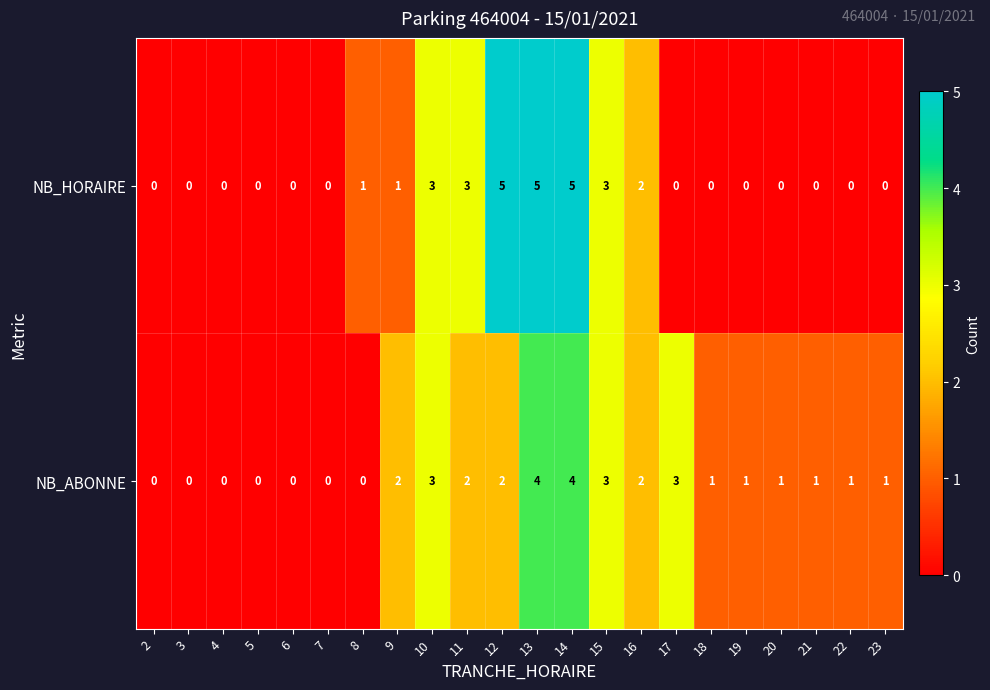

At which label is NB_HORAIRE closest to 2?

16